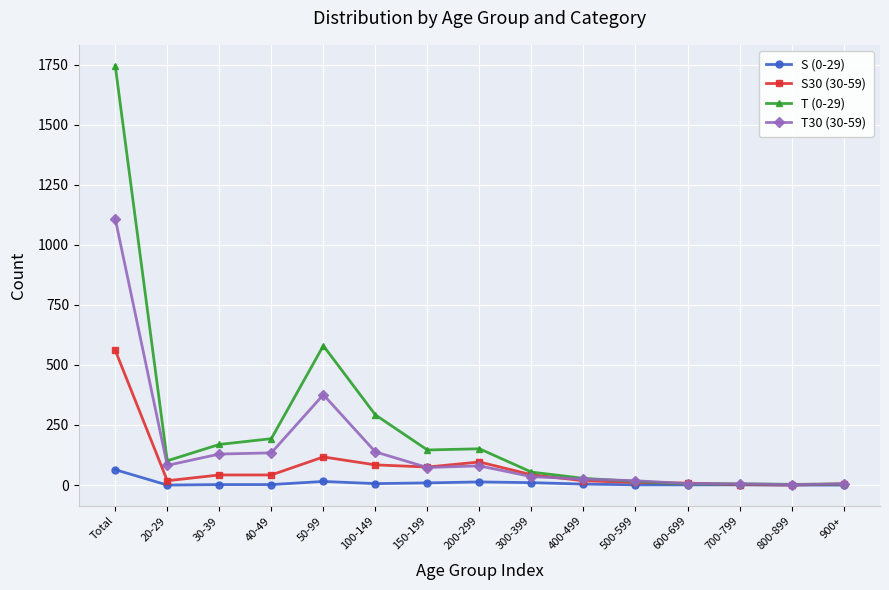

At how many categories does at least one series exceed 768?

1